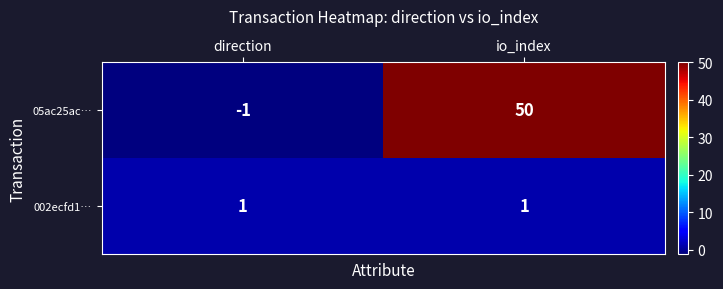

What is the total value across all series at io_index?

51